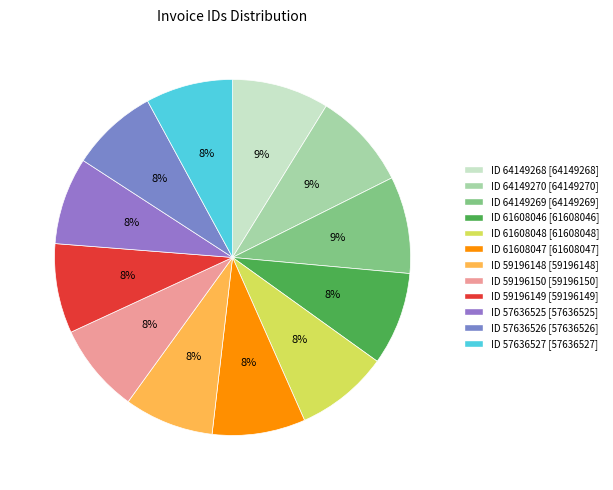

Is there a majority slice in this chart?

No